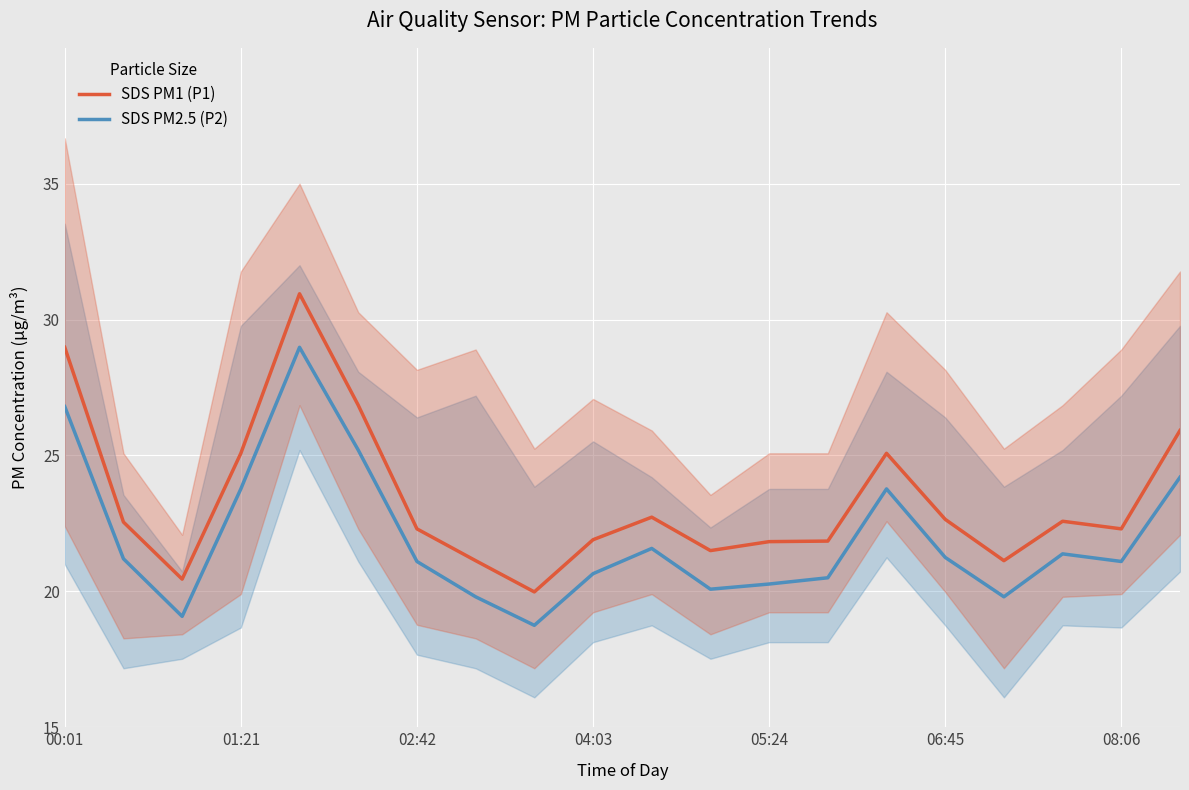

True or false: SDS PM1 (P1) and SDS PM2.5 (P2) intersect in this chart.

False